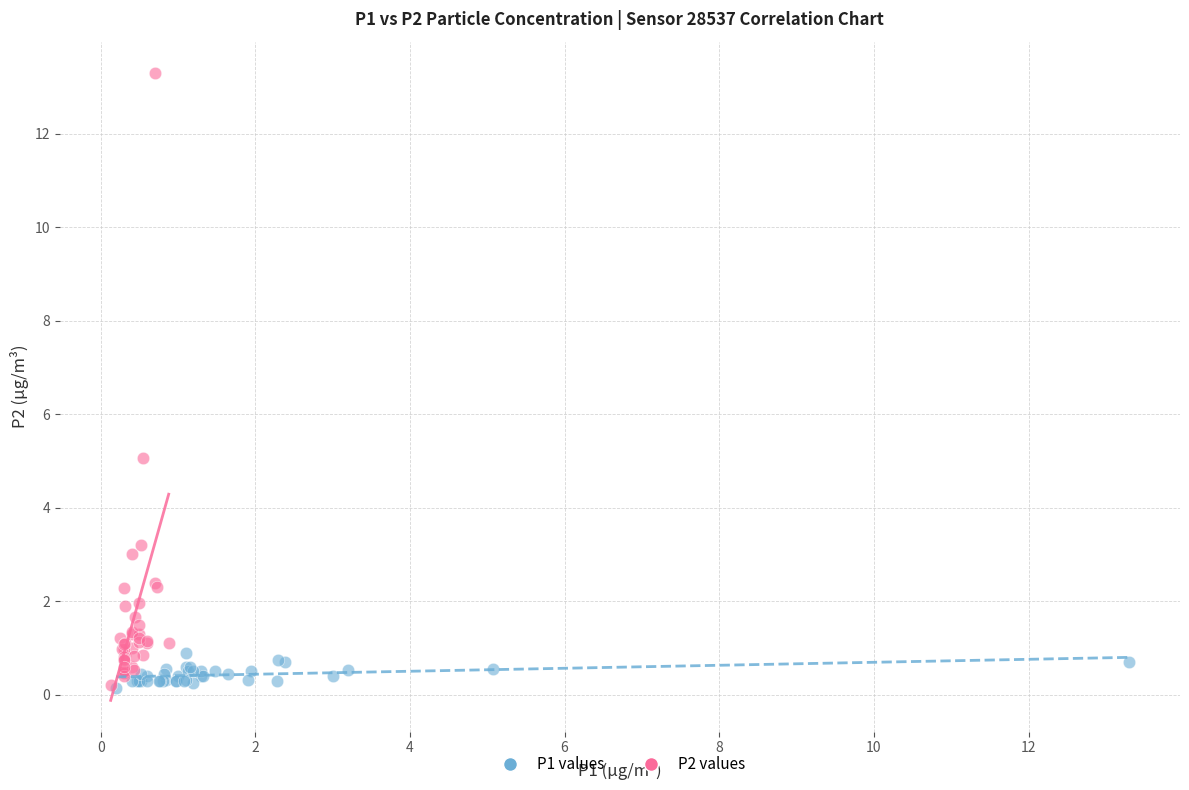

Which series reaches the maximum Y coordinate?

P2 values